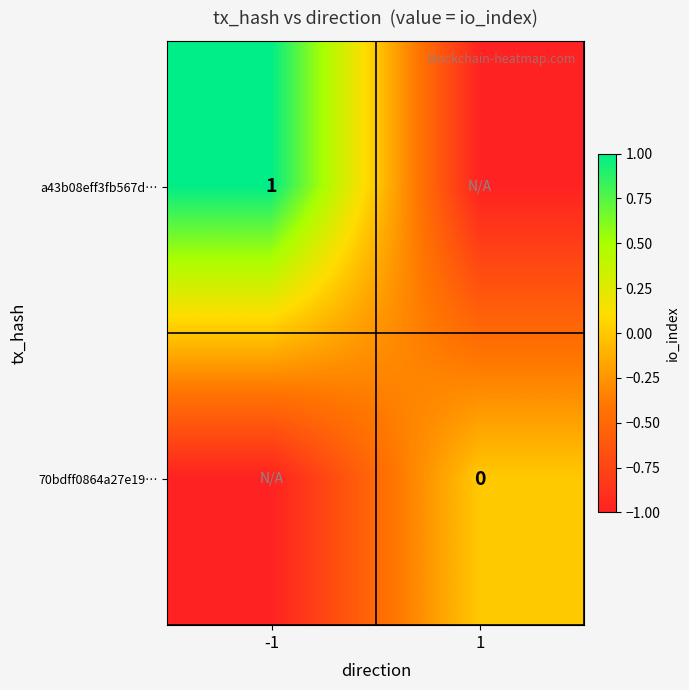

Count the number of categories in the chart.

2